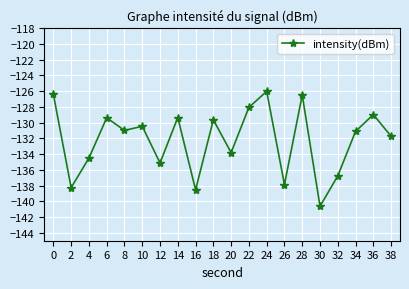

Where is the first local maximum?

6